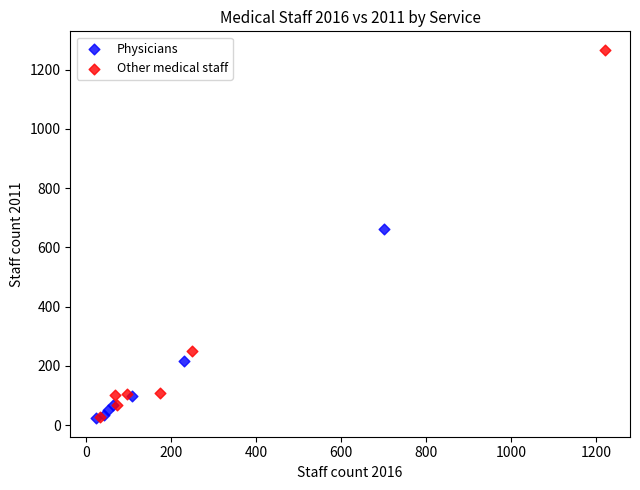

Which series contains the highest Y value?

Other medical staff